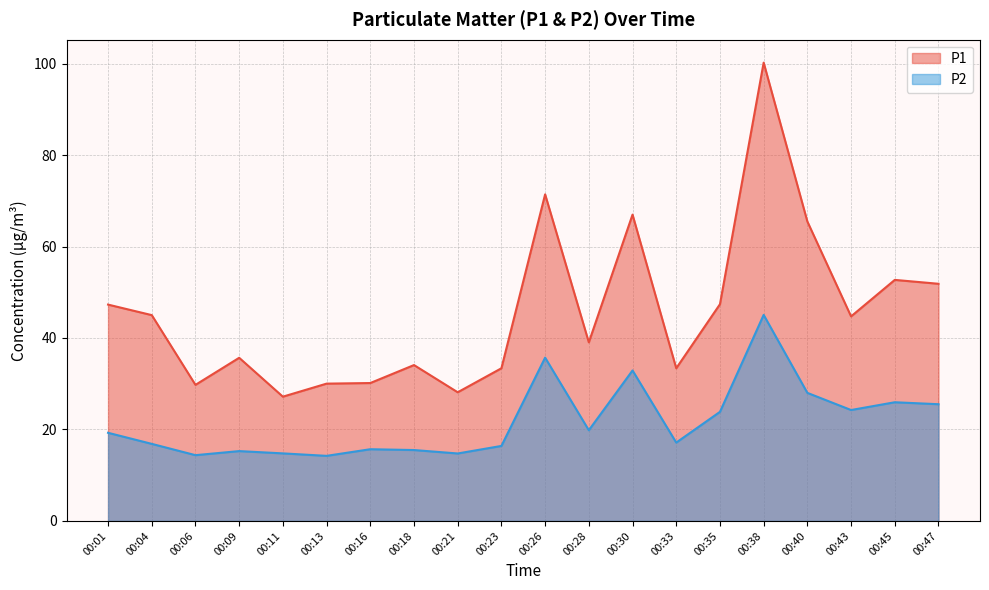

What is the maximum value shown in the chart?

100.2